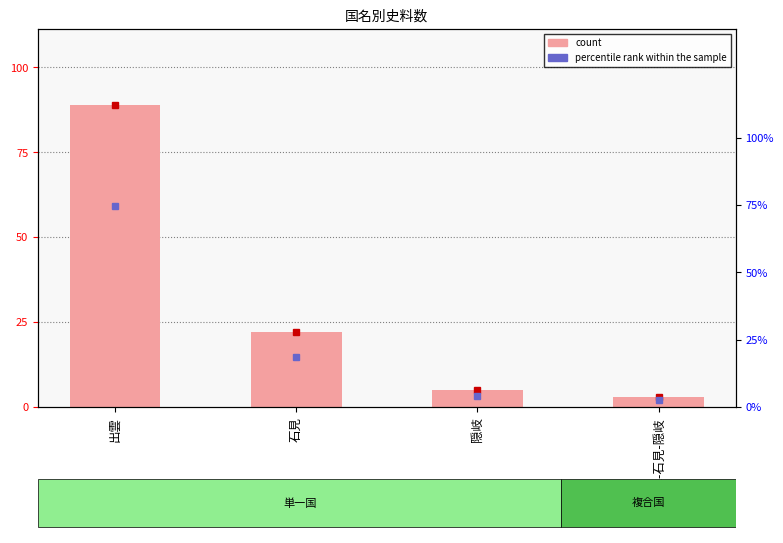

What position from the left is 隠岐?

3